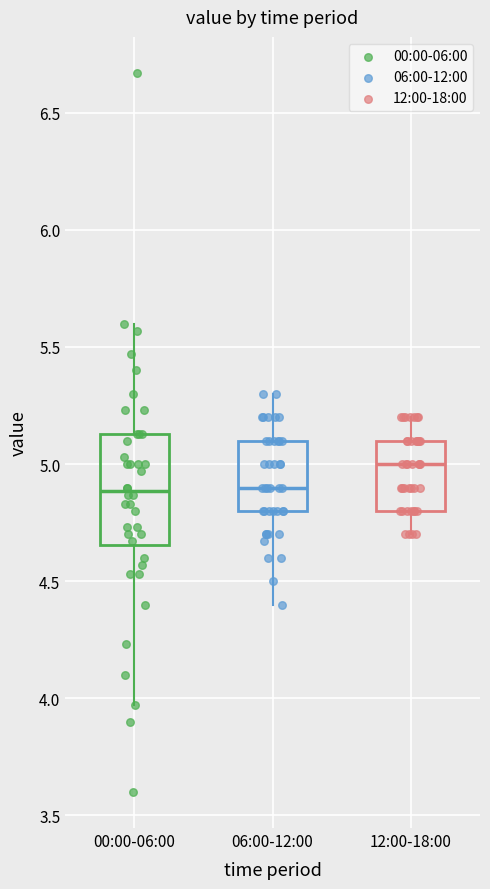

Comparing the boxes themselves (not the whiskers), which one is the tallest?

00:00-06:00